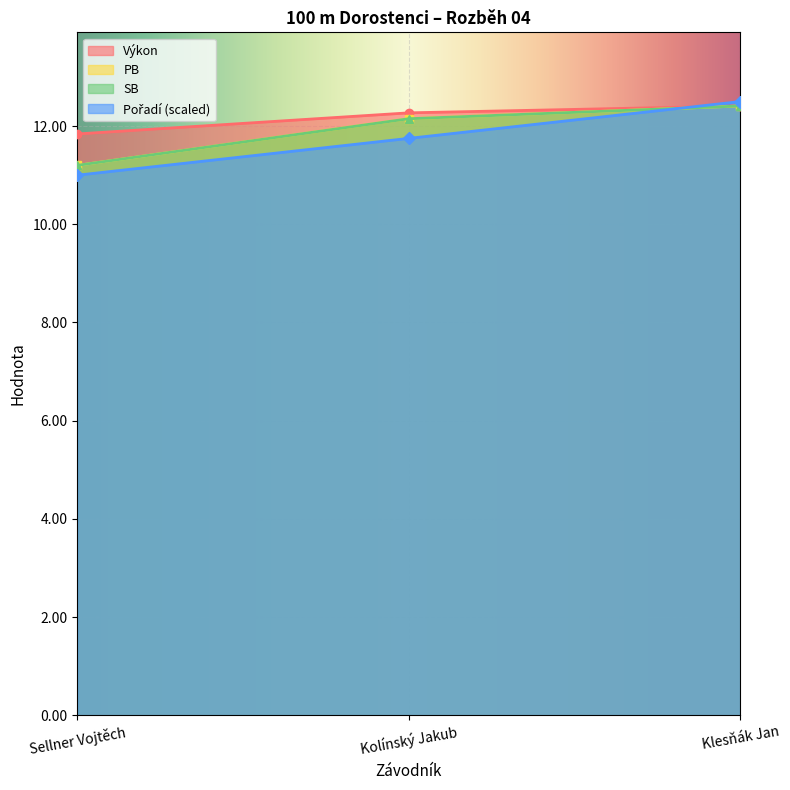

Is it true that Výkon equals 11.8 at Sellner Vojtěch?

True